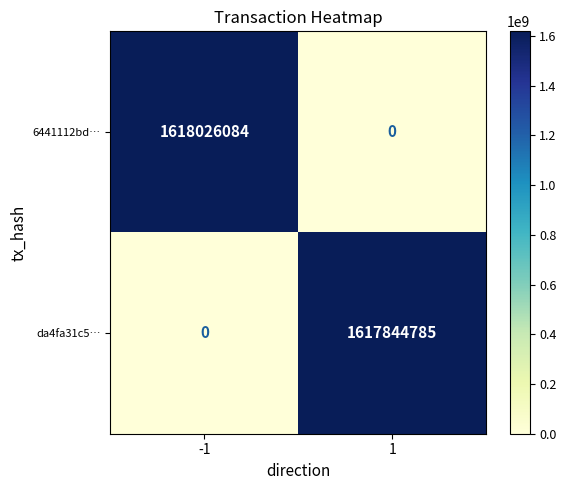

Which series changed the most between -1 and 1?

6441112bd…